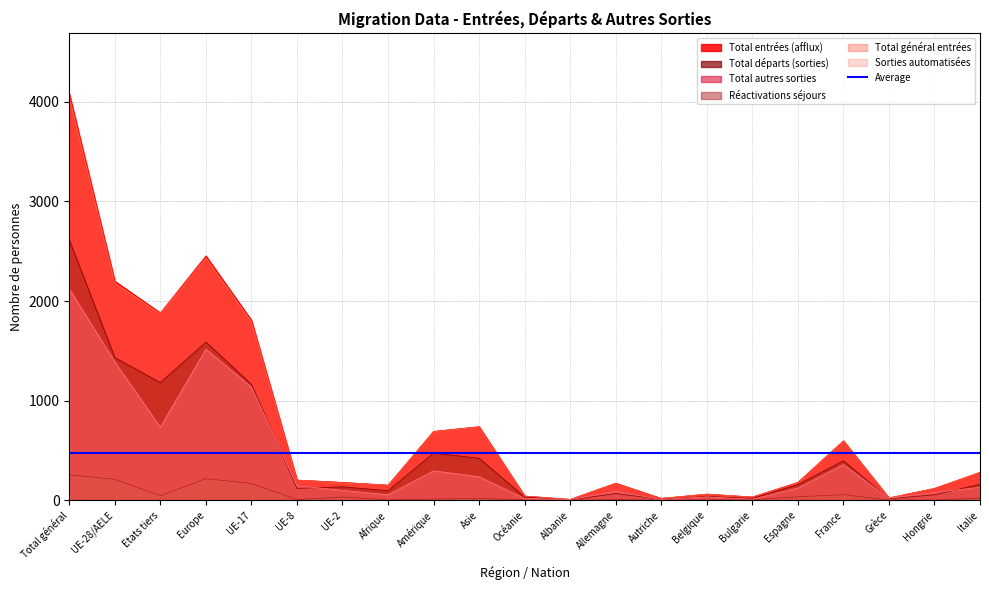

What is the difference between the Total autres sorties values at UE-28/AELE and UE-8?

1246